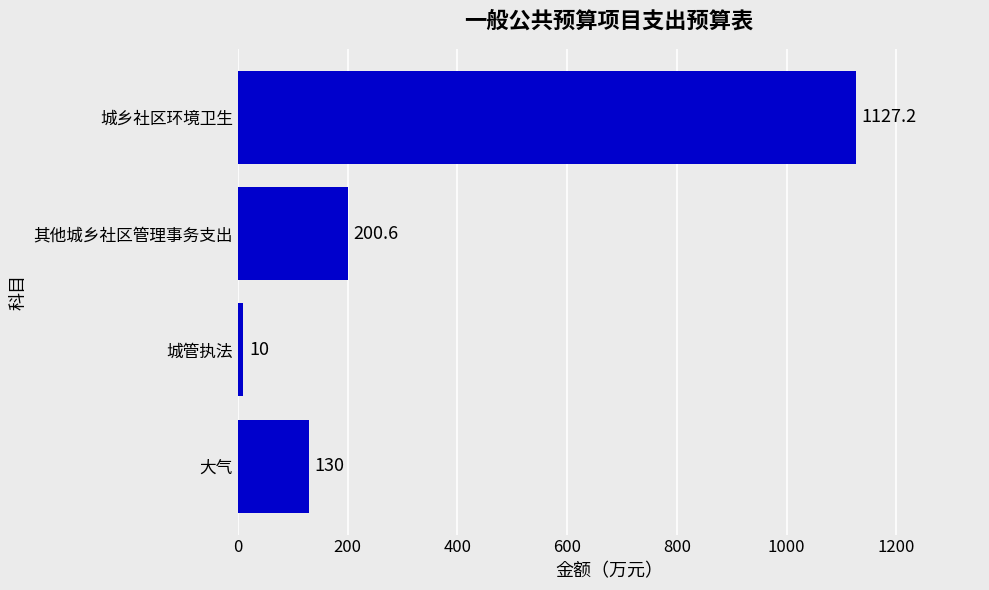

What is the change in value from 大气 to 城管执法?

-120.0